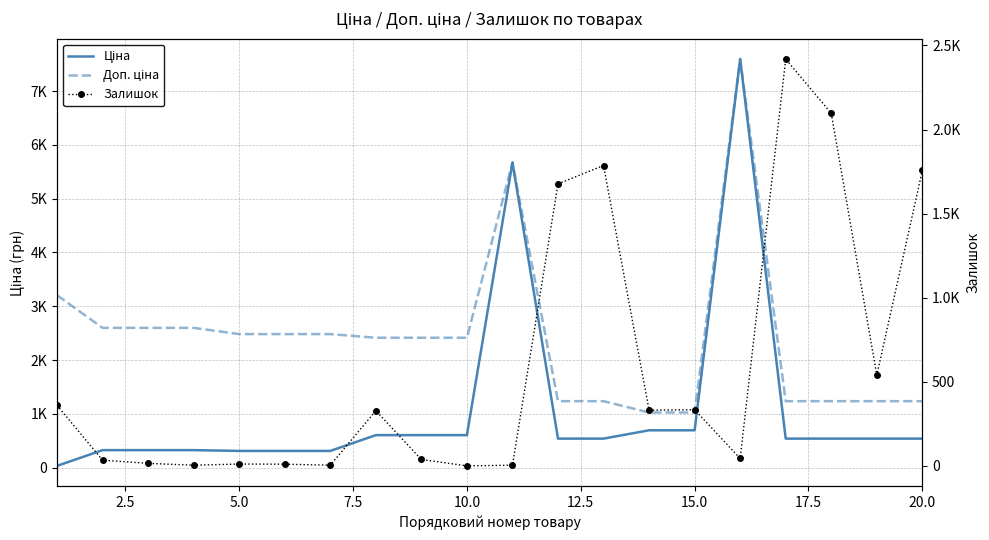

What is the value of the Ціна point at the 12th from the left?

539.0